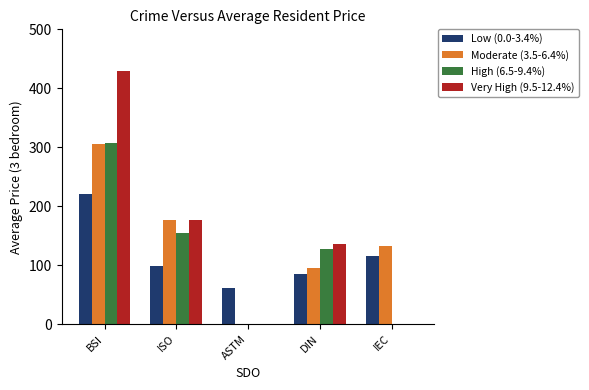

What is the sum of all Low (0.0-3.4%) values?

579.0